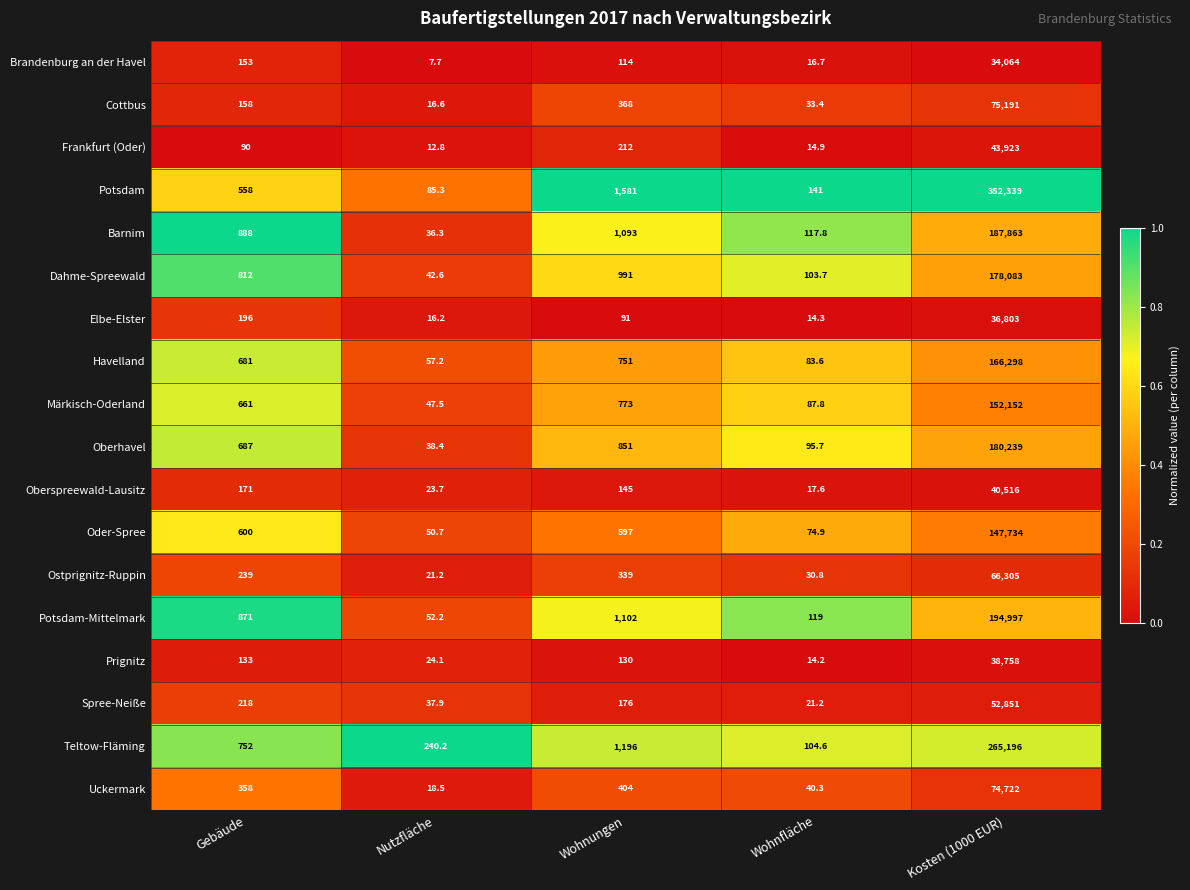

How many data points in Spree-Neiße are less than 176?

2